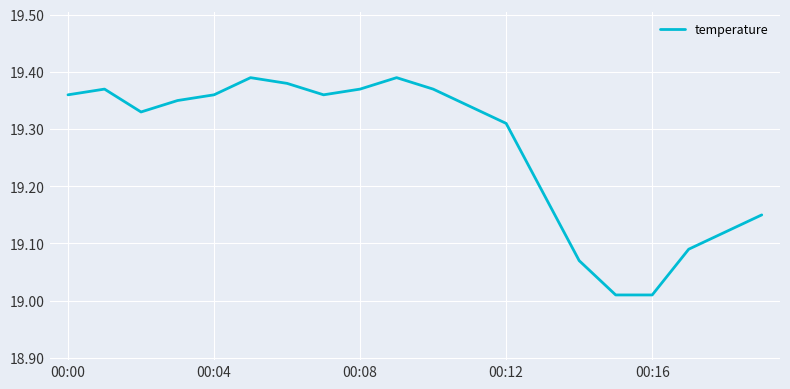

What is the difference between the maximum and minimum values?

0.4